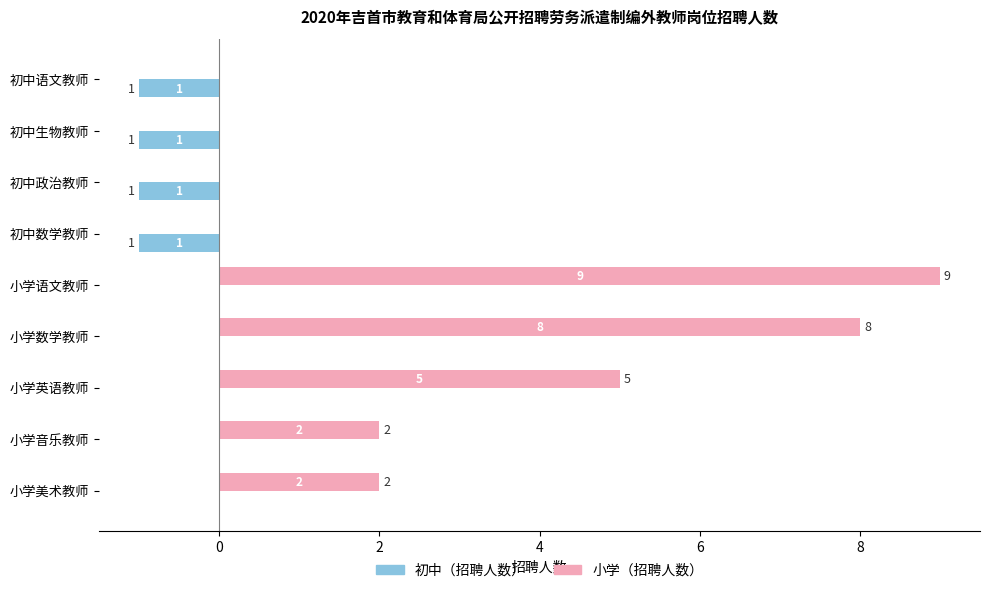

At which category is the sum across all series the highest?

小学语文教师